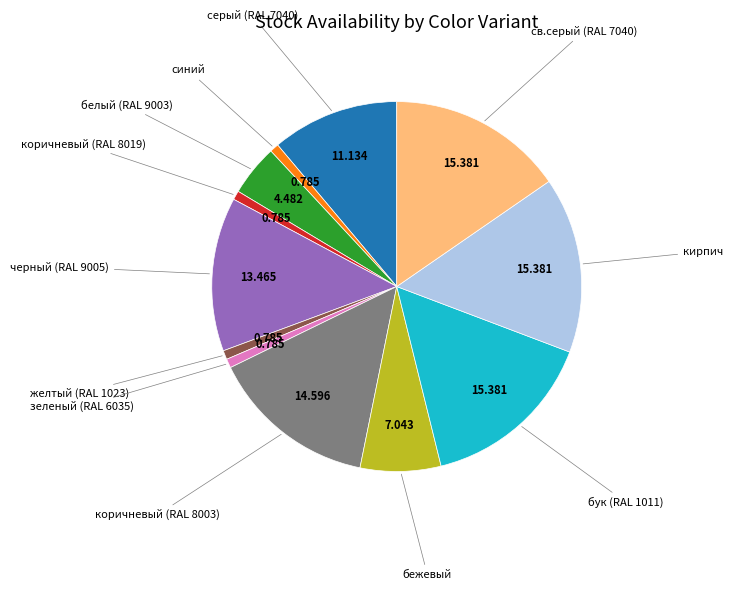

Is there any slice that represents more than half of the pie?

No